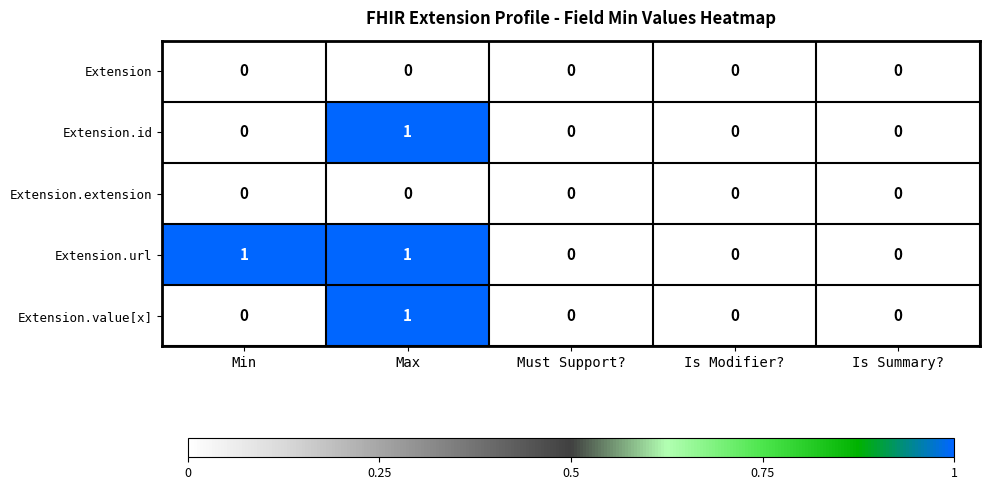

At which category is the sum across all series the highest?

Max